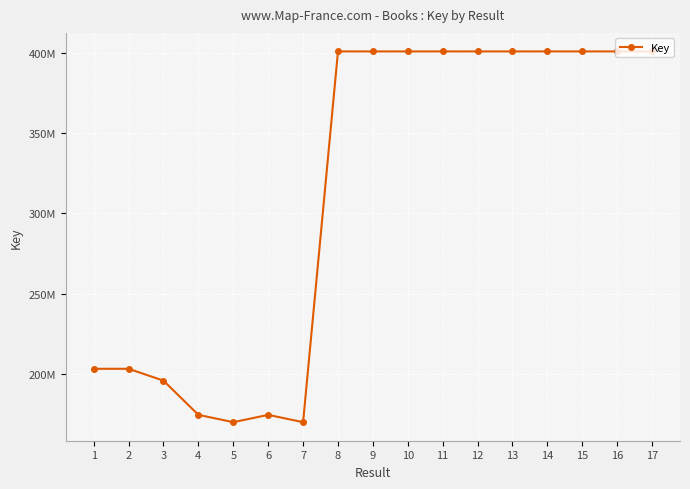

Where does the data first go above 400715662?

8